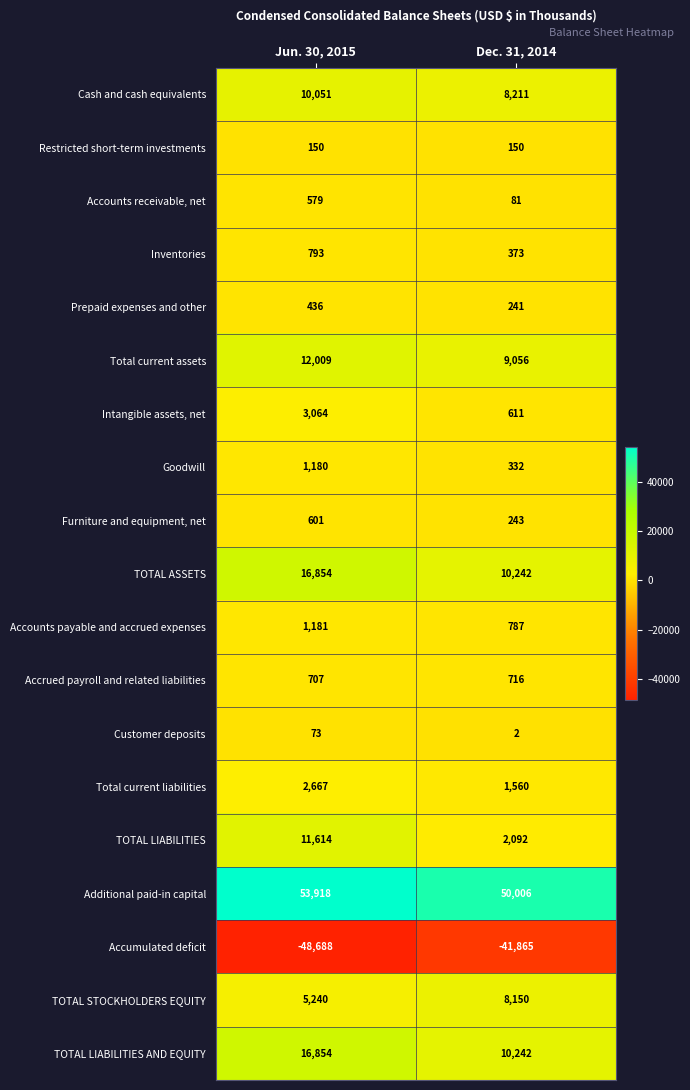

Read the TOTAL LIABILITIES value at Jun. 30, 2015, to the nearest 10.

11610